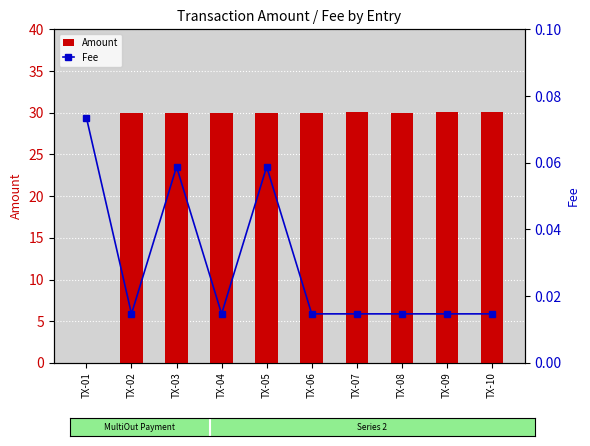

What are all the series names shown in the legend?

Amount, Fee